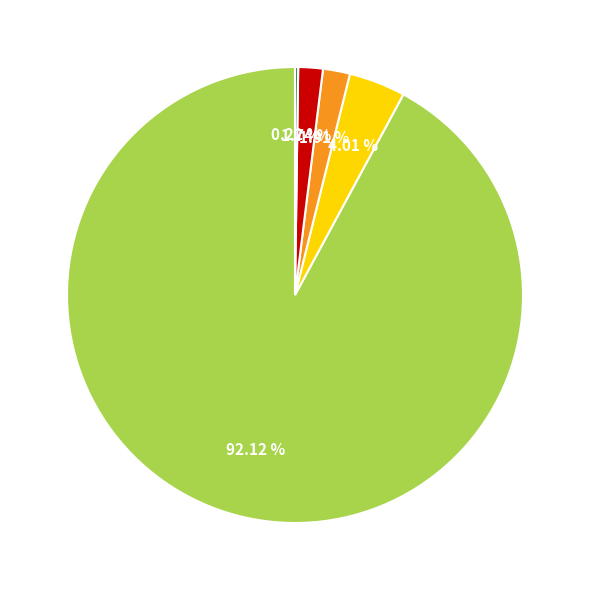

Is there any slice that represents more than half of the pie?

Yes